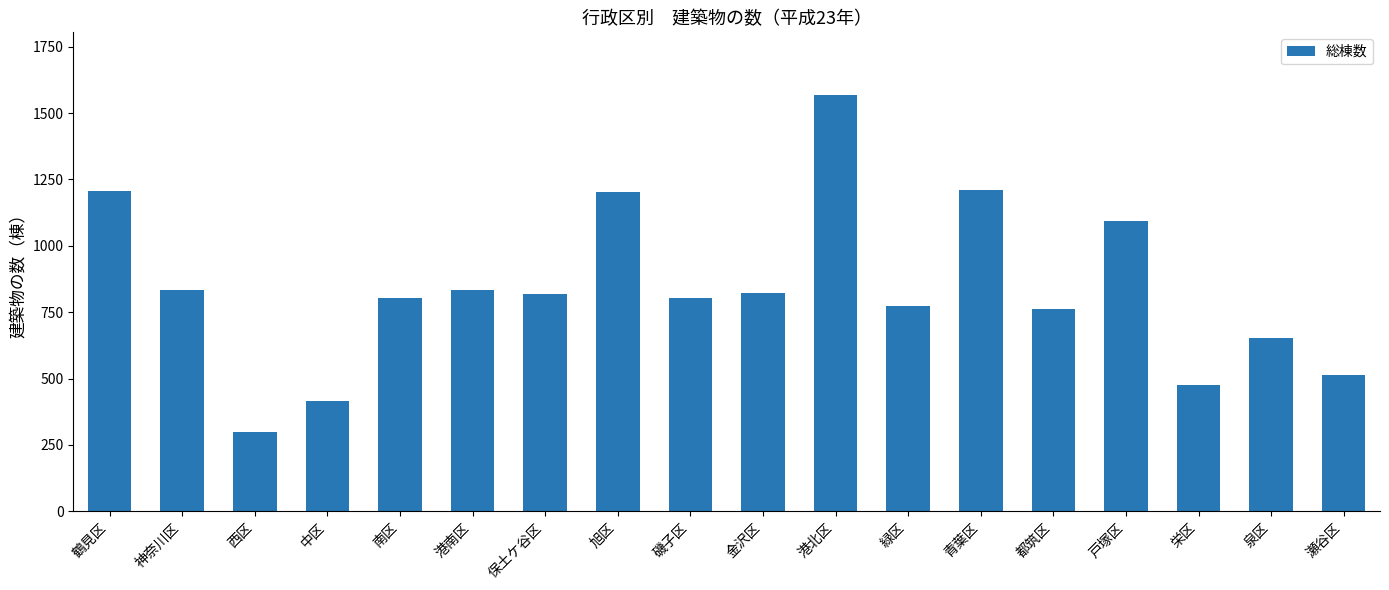

The value at 旭区 is 1973. True or false?

False